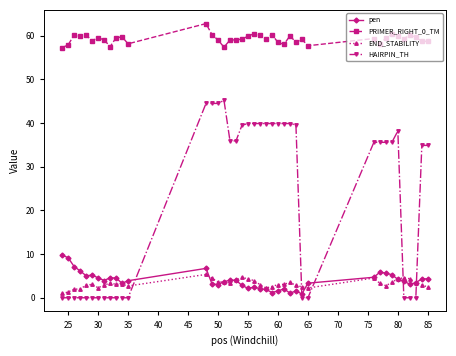

Which series has the largest total across all categories?

PRIMER_RIGHT_0_TM